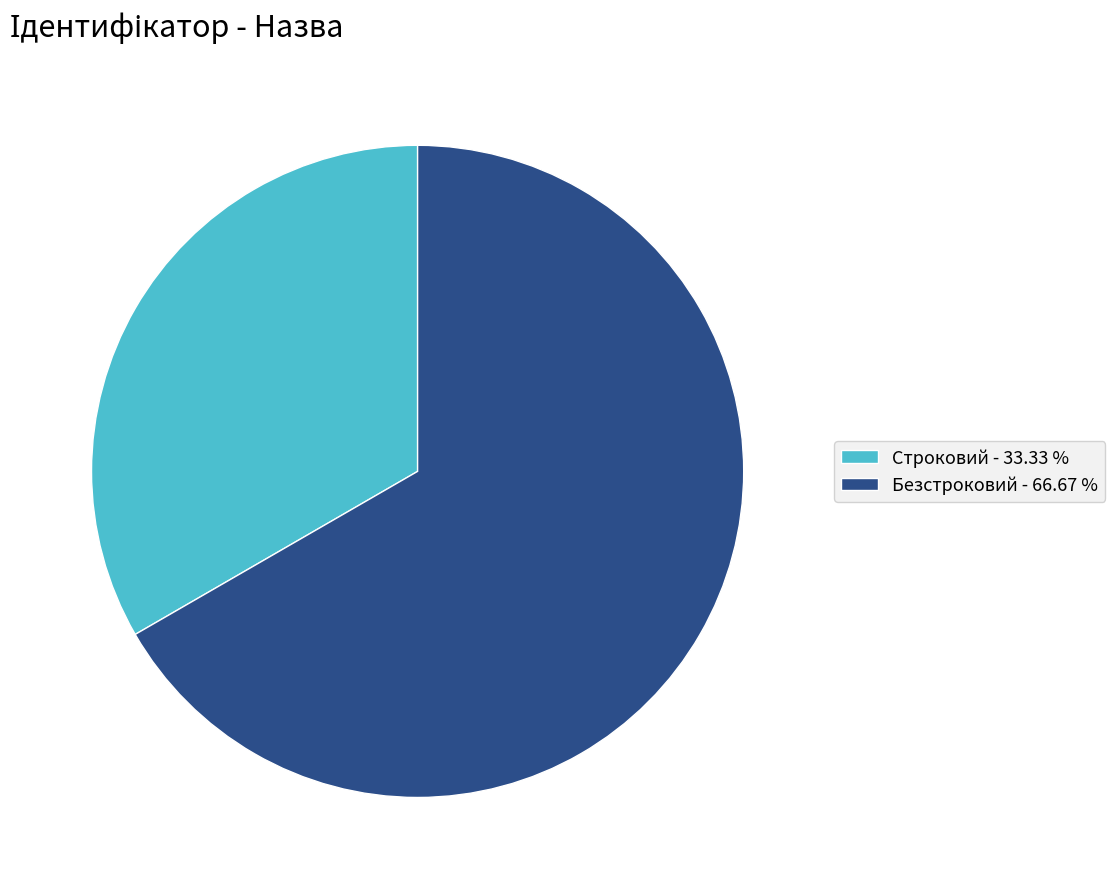

Which category has the smallest portion of the pie?

Строковий